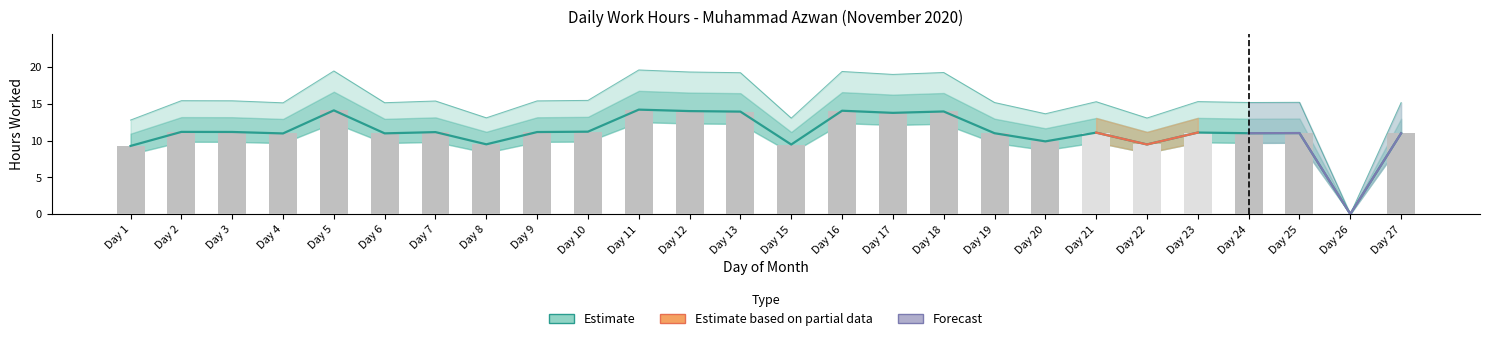

How many bars are there in total?

26